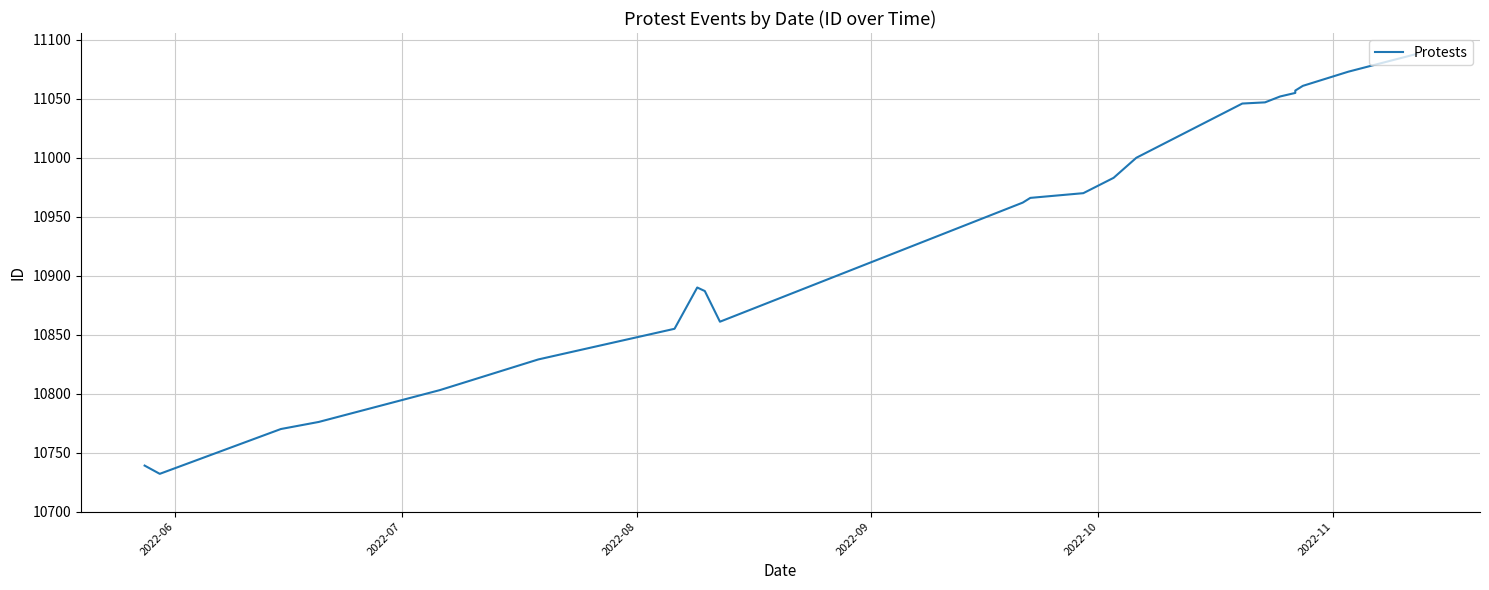

Reading right to left, extract all data points from this chart.

11088	11073	11061	11057	11055	11052	11047	11046	11000	10983	10970	10966	10962	10861	10887	10890	10855	10829	10803	10776	10770	10732	10739